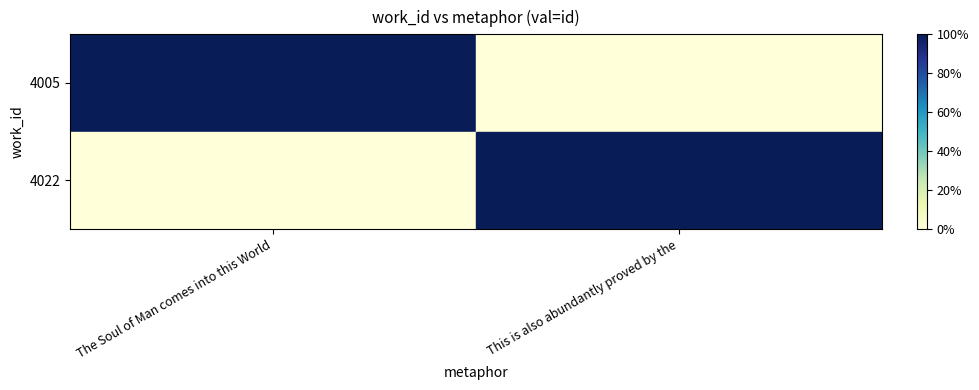

Reading right to left, transcribe all the data shown in this chart.

4005: This is also abundantly proved by the=0.0	The Soul of Man comes into this World=1.0
4022: This is also abundantly proved by the=1.0	The Soul of Man comes into this World=0.0